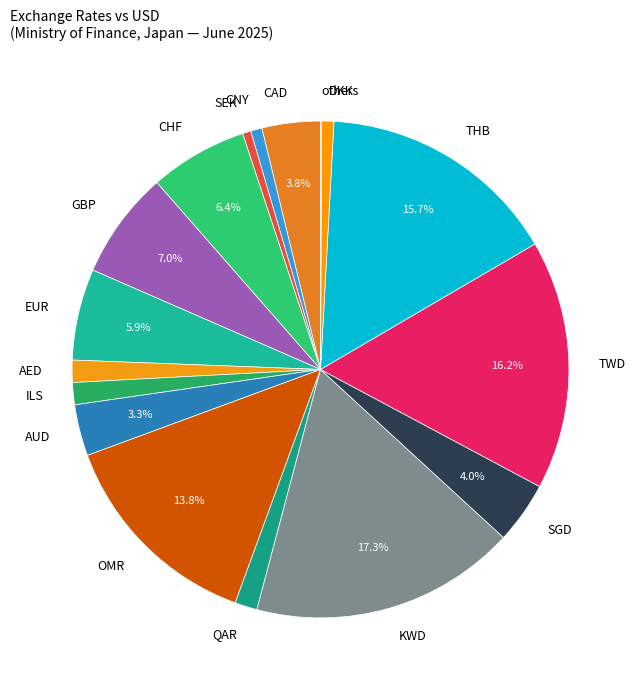

Combined, do QAR and THB account for over 50%?

No